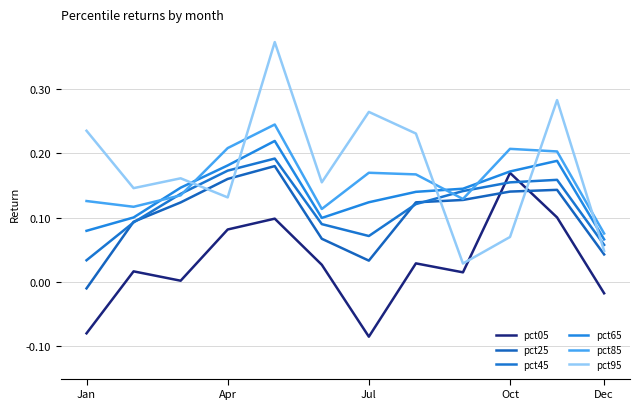

How many times do pct95 and pct25 cross each other?

4